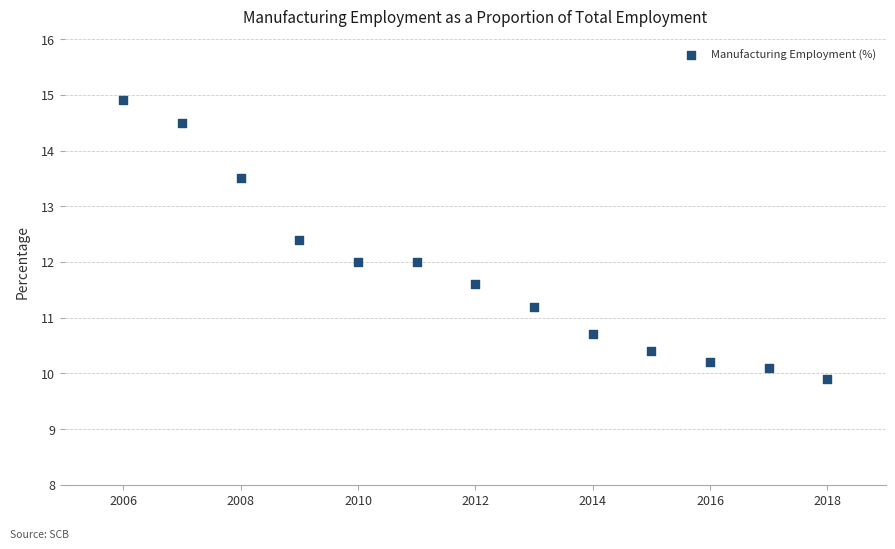

What is the range of Y values (max minus min)?

5.0